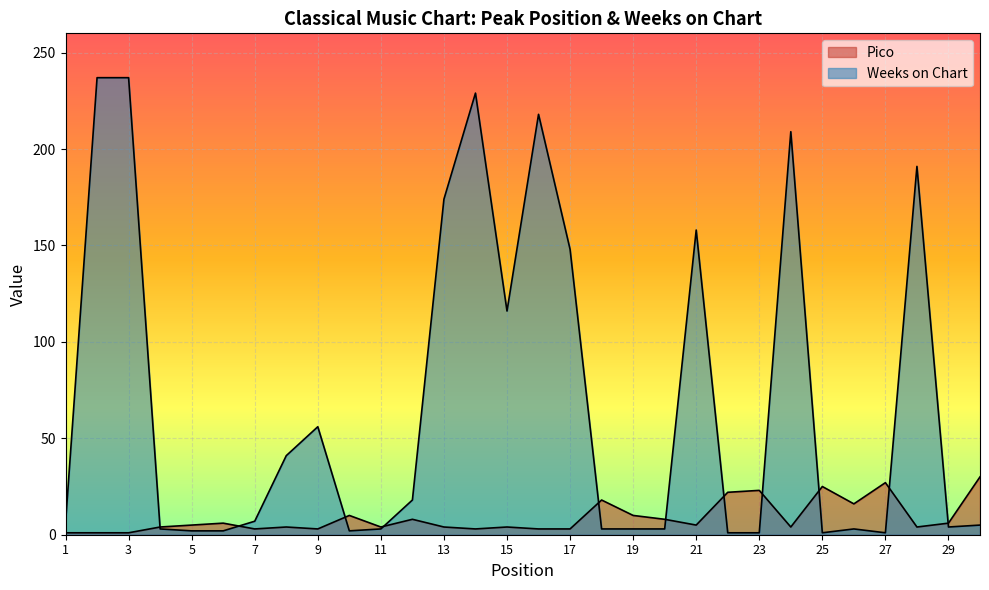

What are all the series names shown in the legend?

Pico, Weeks on Chart